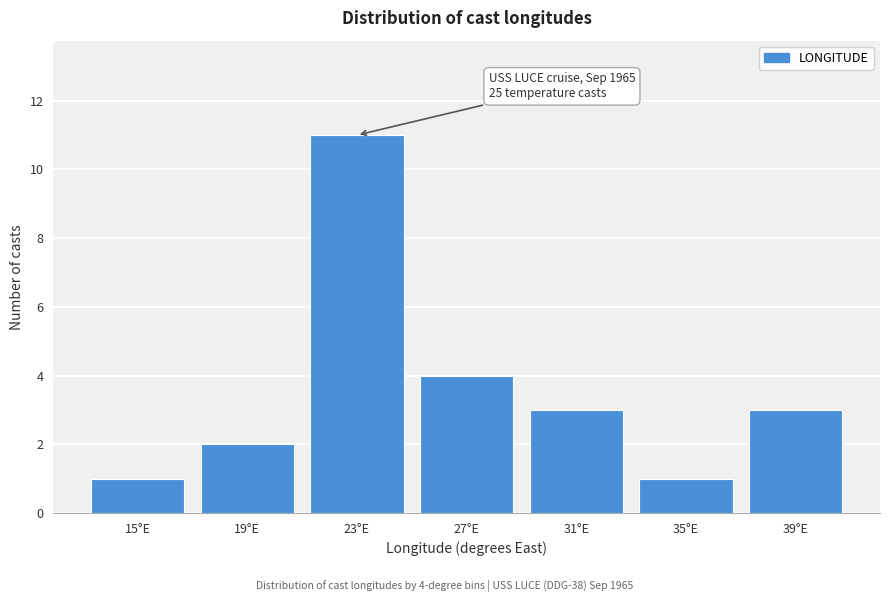

Reading left to right, list all the values displayed in this chart.

15°E=1	19°E=2	23°E=11	27°E=4	31°E=3	35°E=1	39°E=3